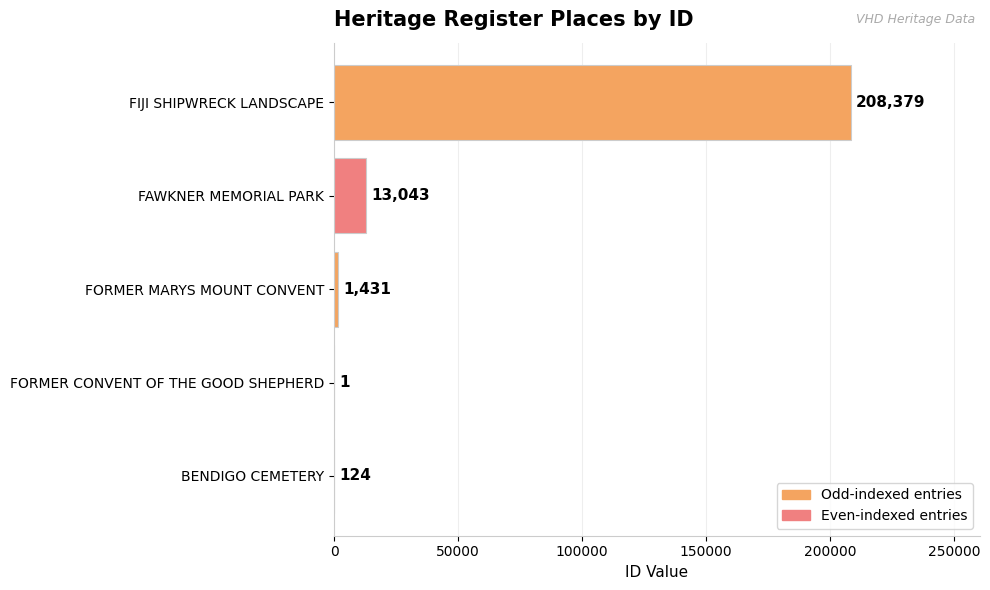

How many distinct data groups are displayed?

1